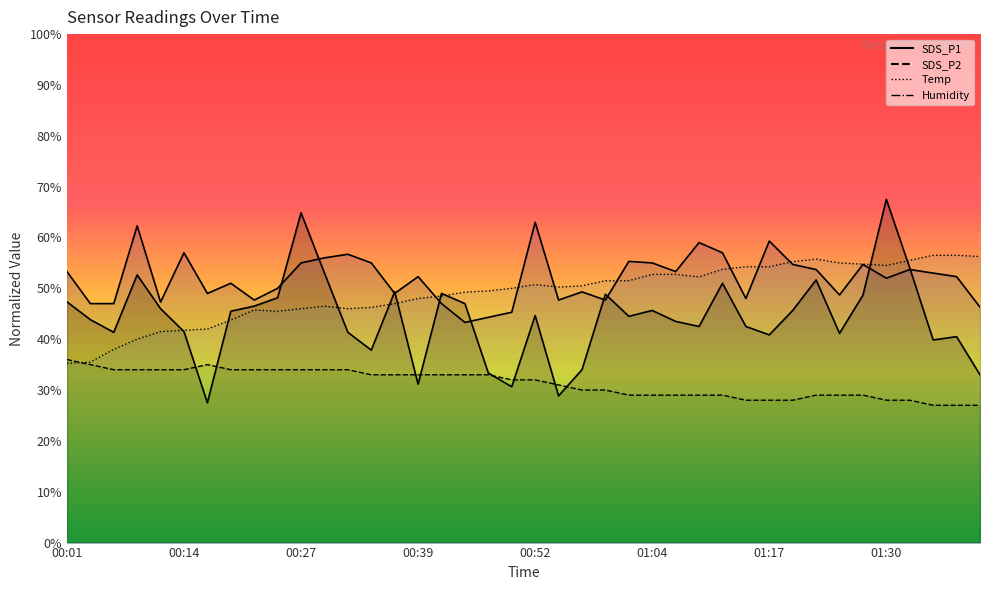

True or false: Humidity has more than 2 points higher than both neighbors.

True